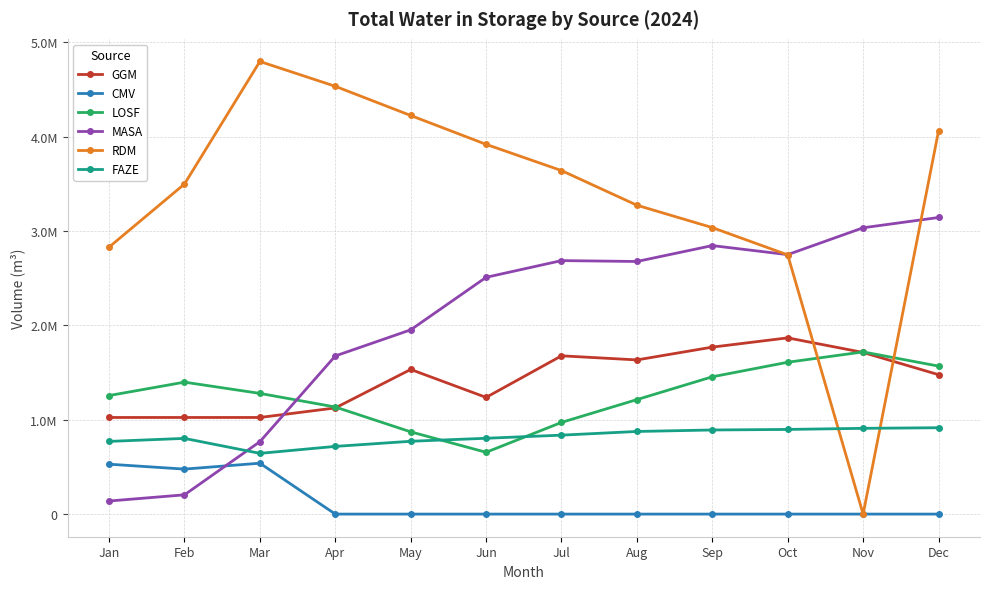

Does the chart have visible grid lines?

Yes